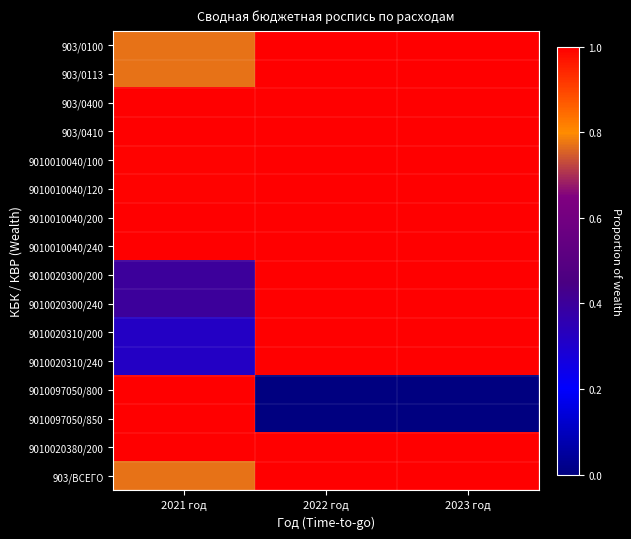

Reading right to left, what are all the values shown in this chart?

903/0100: 2023 год=1.0	2022 год=1.0	2021 год=0.8
903/0113: 2023 год=1.0	2022 год=1.0	2021 год=0.8
903/0400: 2023 год=1.0	2022 год=1.0	2021 год=1.0
903/0410: 2023 год=1.0	2022 год=1.0	2021 год=1.0
9010010040/100: 2023 год=1.0	2022 год=1.0	2021 год=1.0
9010010040/120: 2023 год=1.0	2022 год=1.0	2021 год=1.0
9010010040/200: 2023 год=1.0	2022 год=1.0	2021 год=1.0
9010010040/240: 2023 год=1.0	2022 год=1.0	2021 год=1.0
9010020300/200: 2023 год=1.0	2022 год=1.0	2021 год=0.4
9010020300/240: 2023 год=1.0	2022 год=1.0	2021 год=0.4
9010020310/200: 2023 год=1.0	2022 год=1.0	2021 год=0.3
9010020310/240: 2023 год=1.0	2022 год=1.0	2021 год=0.3
9010097050/800: 2023 год=0.0	2022 год=0.0	2021 год=1.0
9010097050/850: 2023 год=0.0	2022 год=0.0	2021 год=1.0
9010020380/200: 2023 год=1.0	2022 год=1.0	2021 год=1.0
903/ВСЕГО: 2023 год=1.0	2022 год=1.0	2021 год=0.8